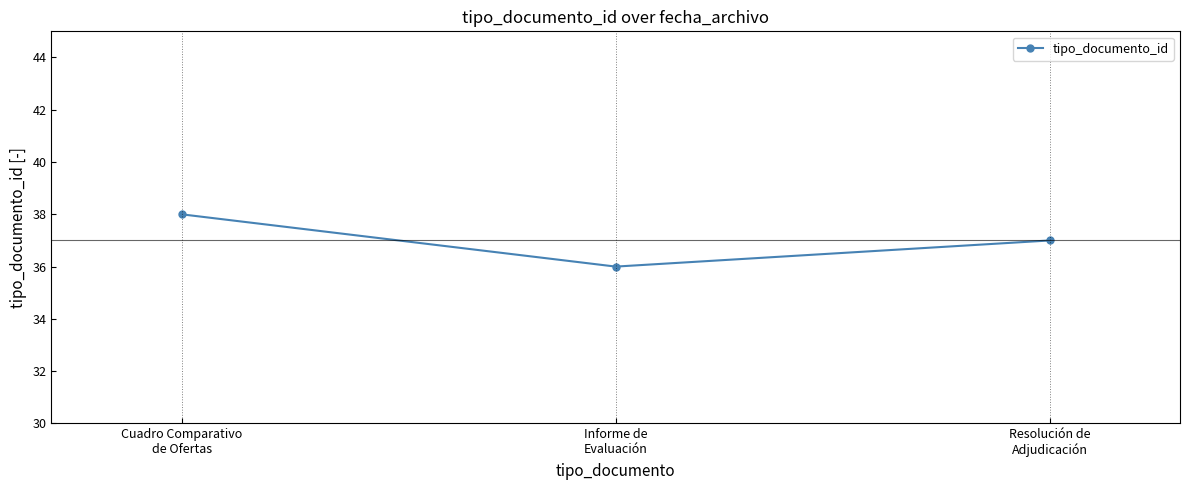

What is the greatest value displayed?

38